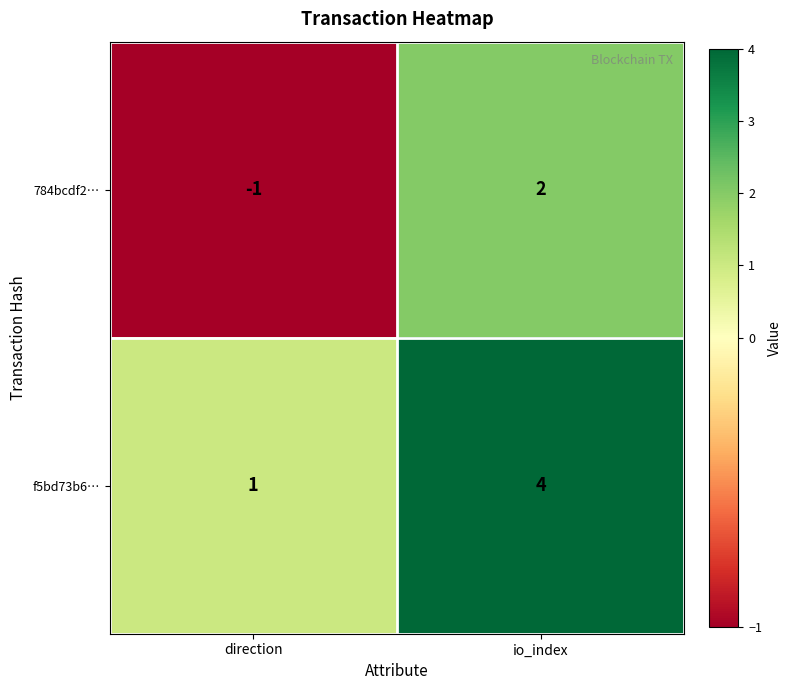

Which series has the largest total across all categories?

f5bd73b6…